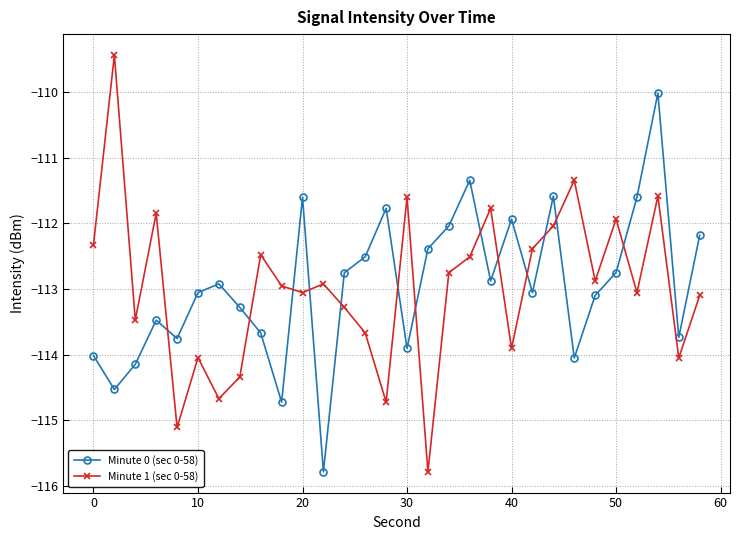

Rank the series by their maximum value, from highest to lowest.

Minute 1 (sec 0-58), Minute 0 (sec 0-58)